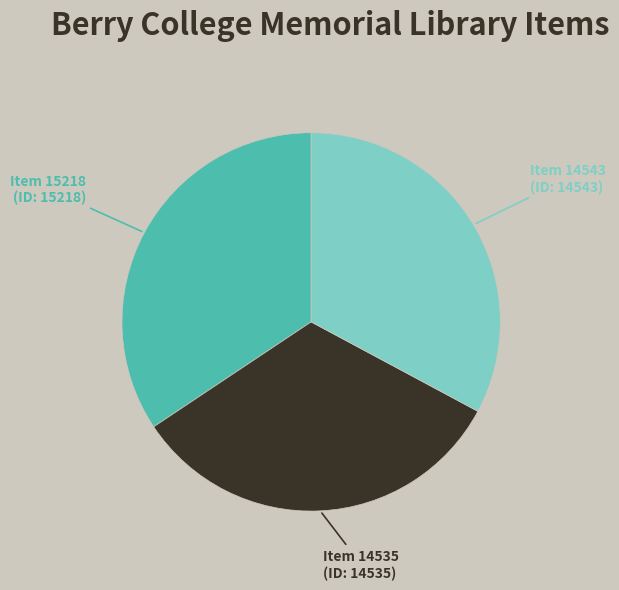

Is there a majority slice in this chart?

No